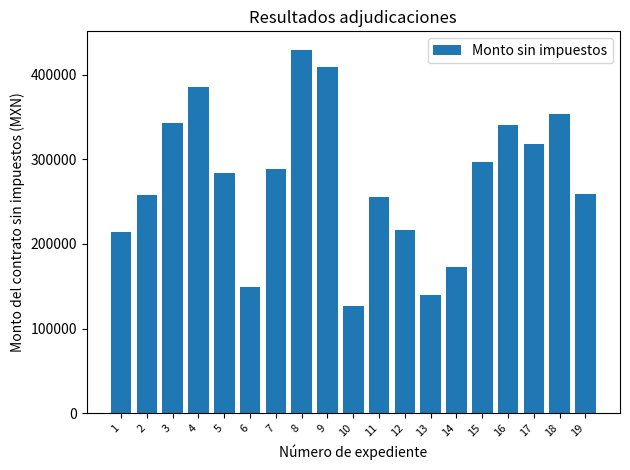

Where does the data first go above 284000?

3